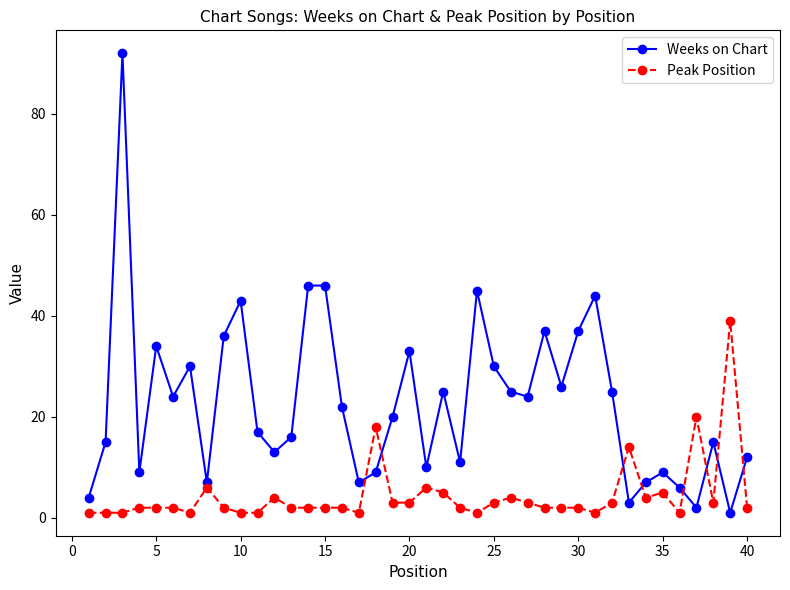

True or false: Peak Position has more than 0 interior local peaks.

True